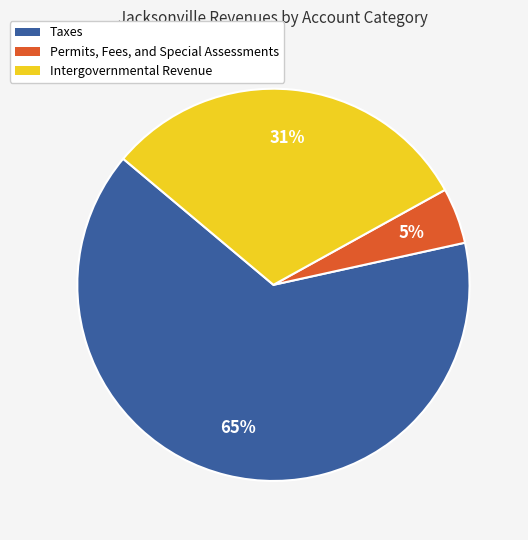

To the nearest percent, what percentage of the pie is Intergovernmental Revenue?

31%